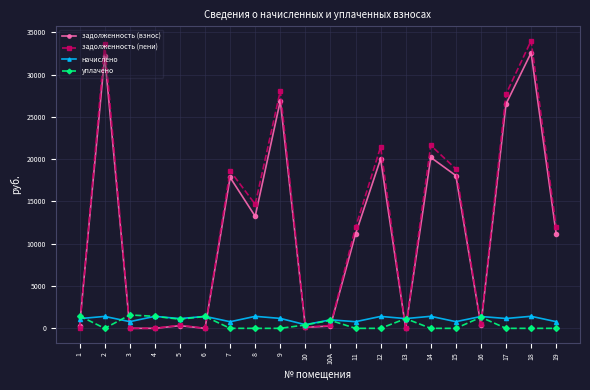

The value of задолженность (пени) at 2 is 19379.9. True or false?

False